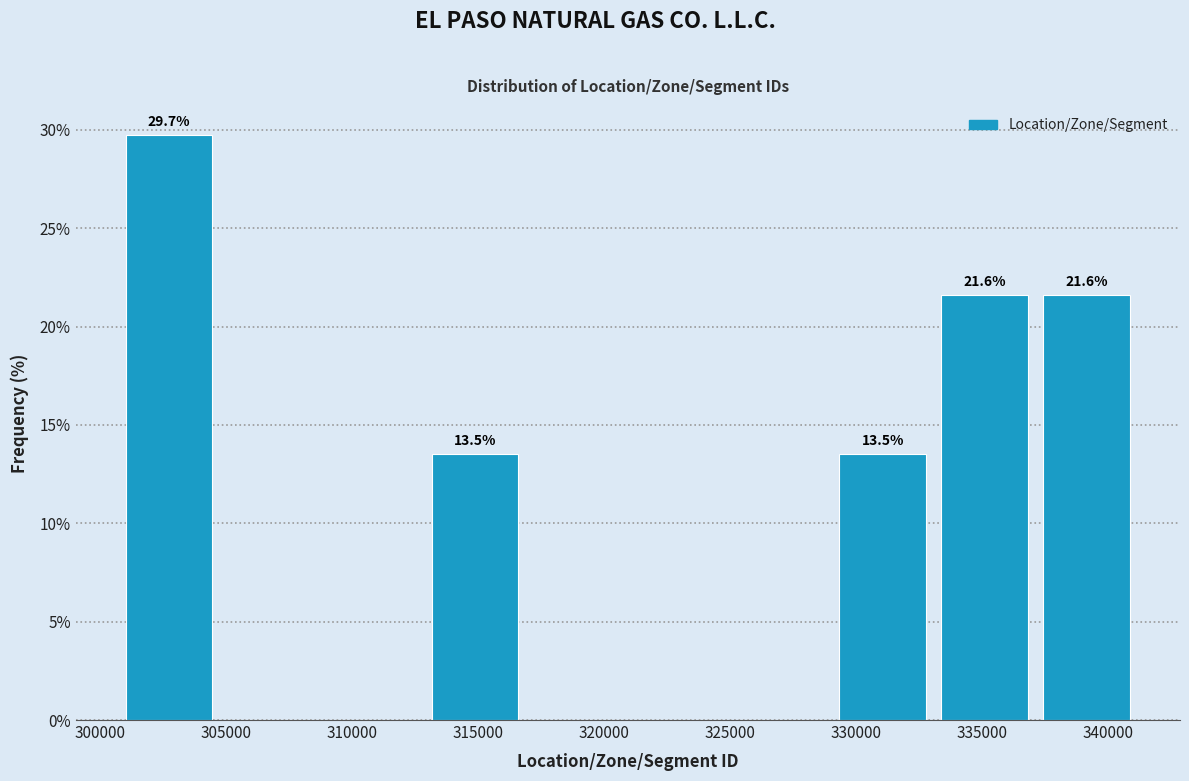

Over which range of the x-axis is the bar tallest?

300500 to 304500